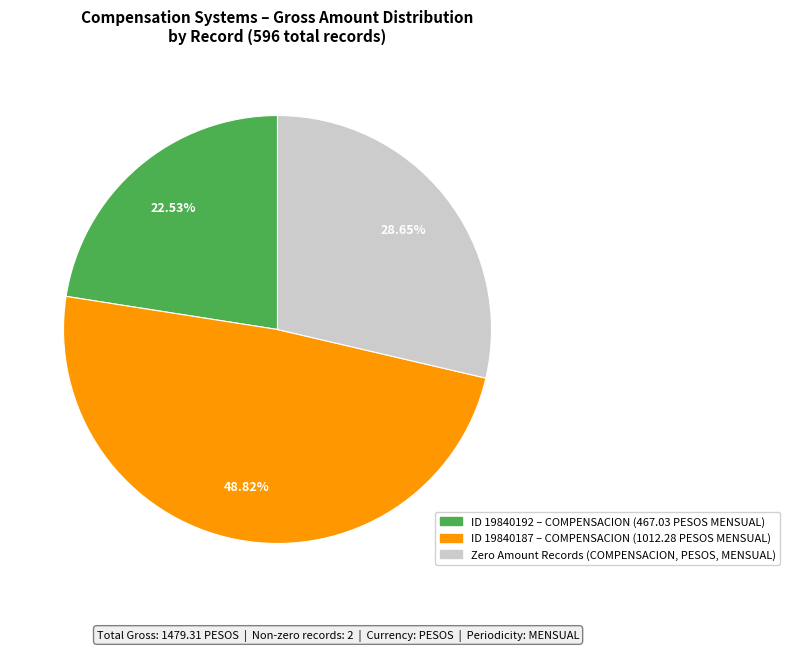

Is there any slice that represents more than half of the pie?

No